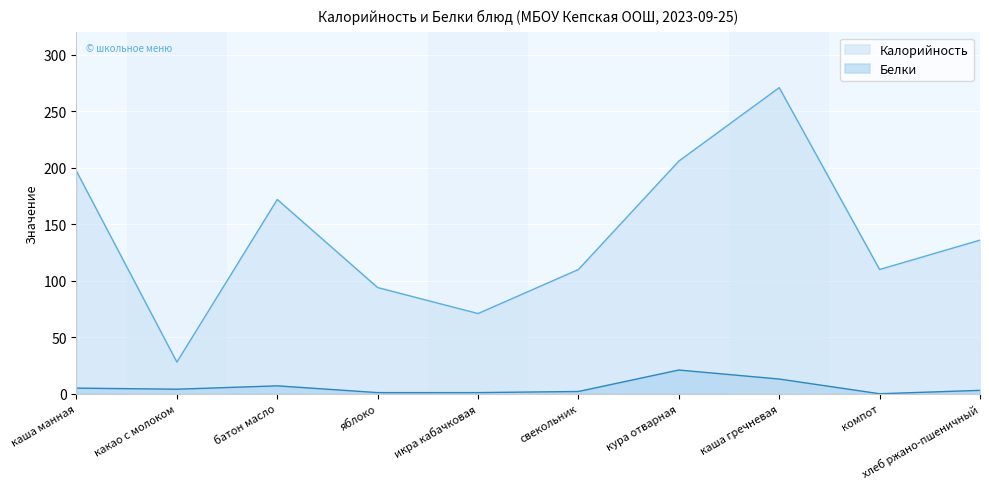

The value of Калорийность at хлеб ржано-пшеничный is 136. True or false?

True